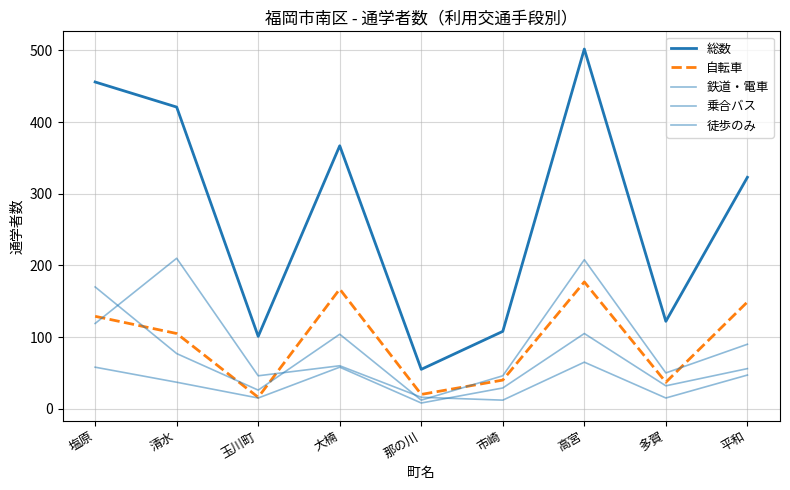

True or false: 鉄道・電車 and 徒歩のみ cross at least once.

True